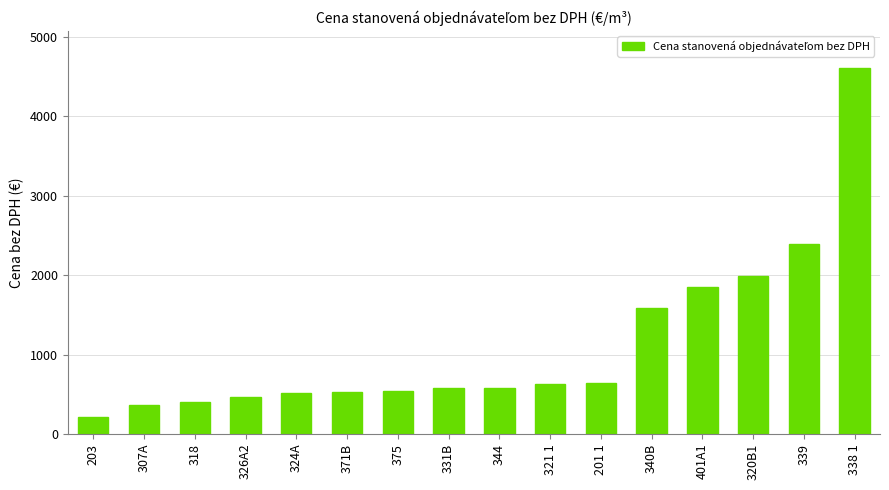

What is the value of the 5th bar from the left?

511.6